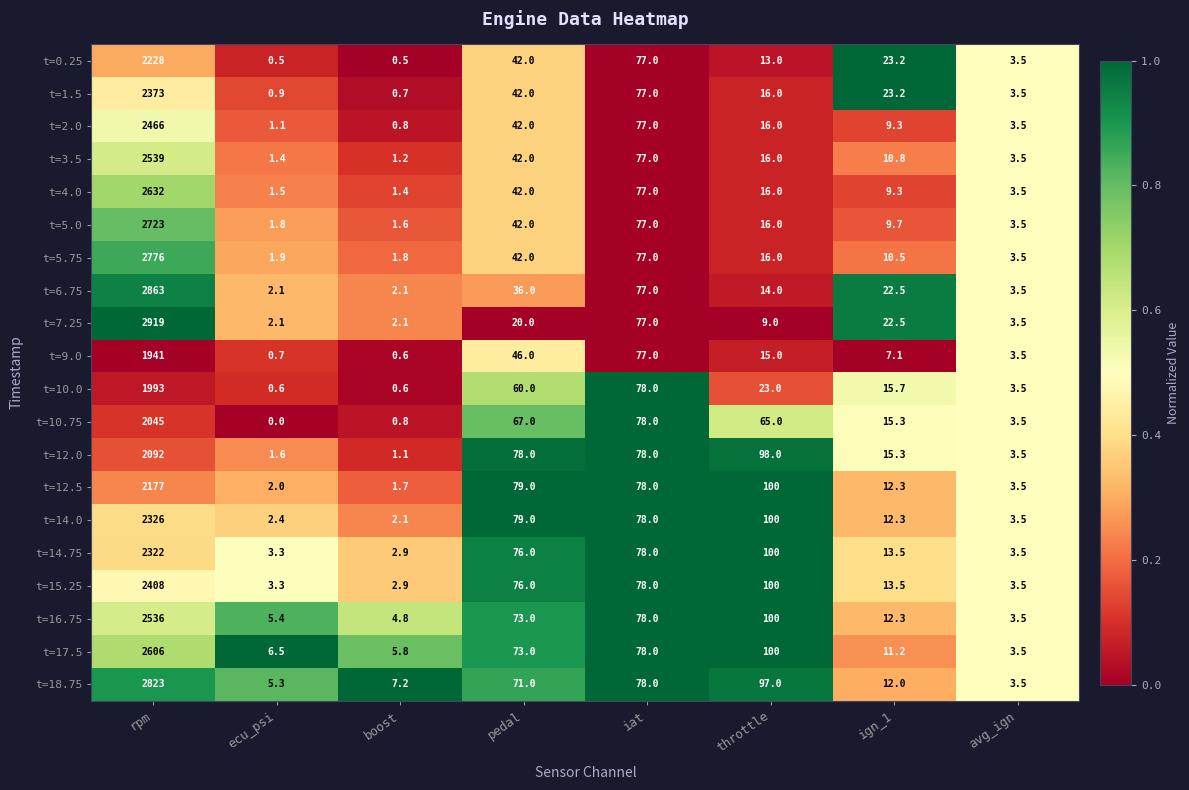

Between iat and ign_1, which series saw the biggest shift?

t=9.0